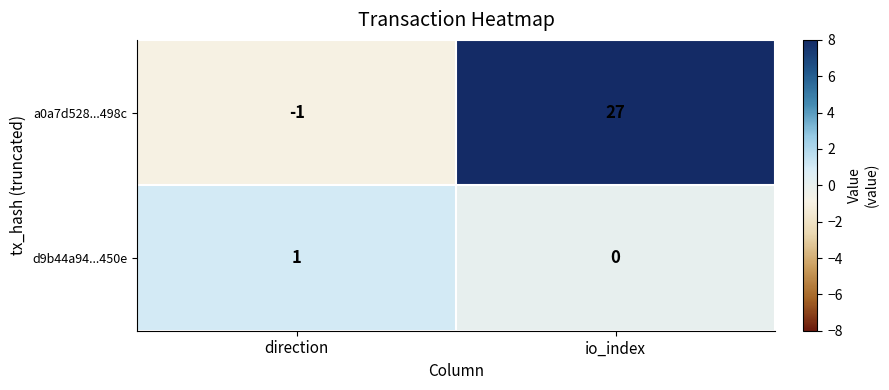

Which series has the largest total across all categories?

a0a7d528...498c